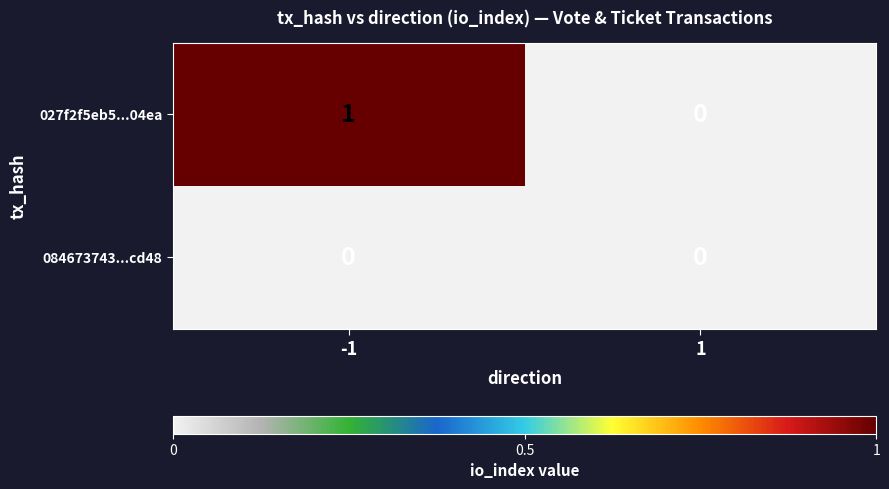

Which series has the widest spread of values?

027f2f5eb5...04ea